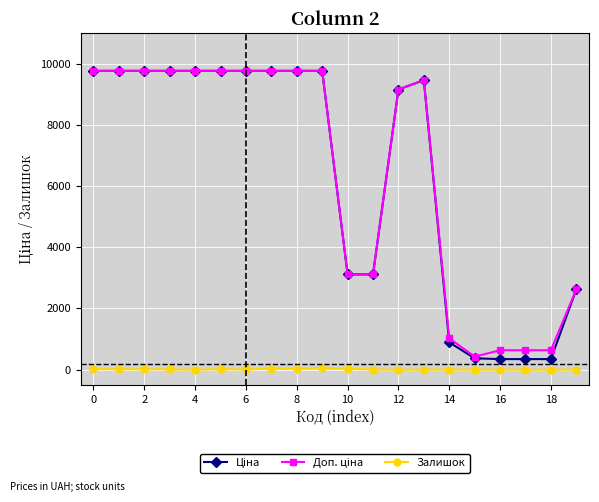

At how many categories does at least one series exceed 7286?

12